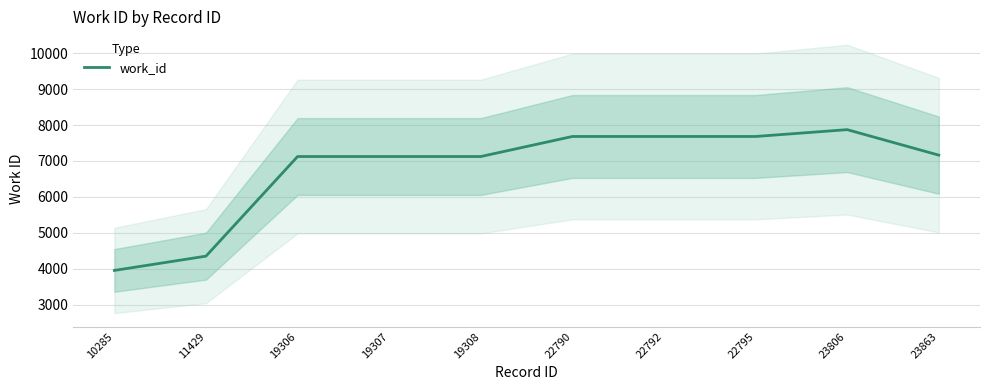

What is the approximate value at 23863?

7163